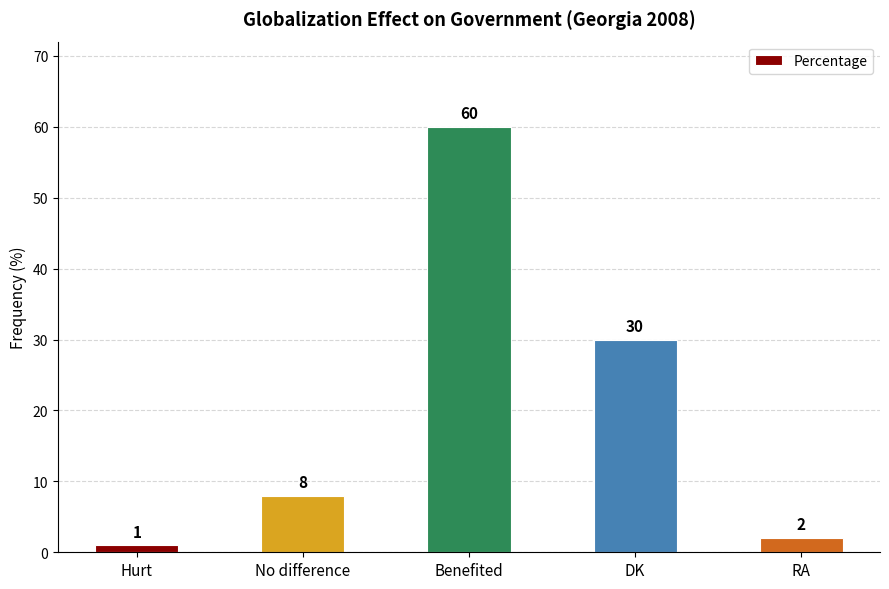

What is the label of the 1st bar from the left?

Hurt